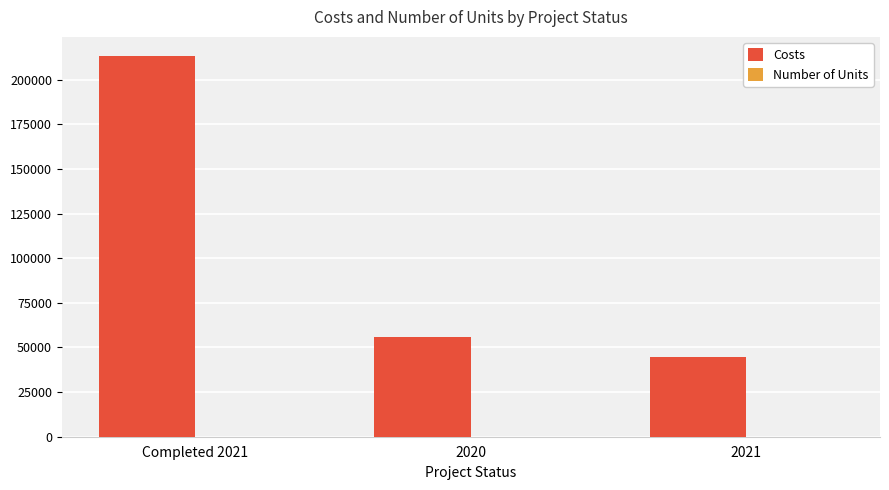

True or false: Costs has a value of 44378.4 at 2021.

True